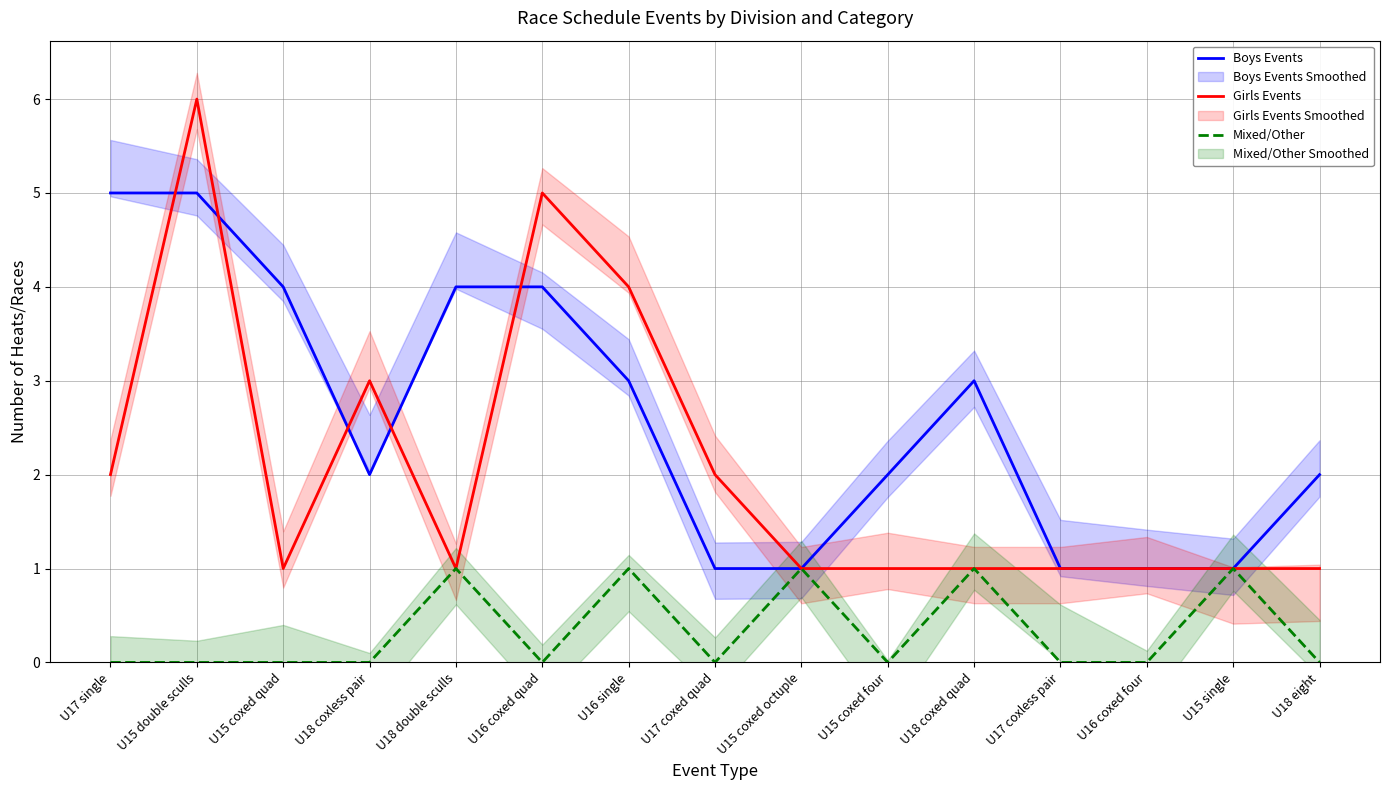

How many lines are shown in the chart?

3